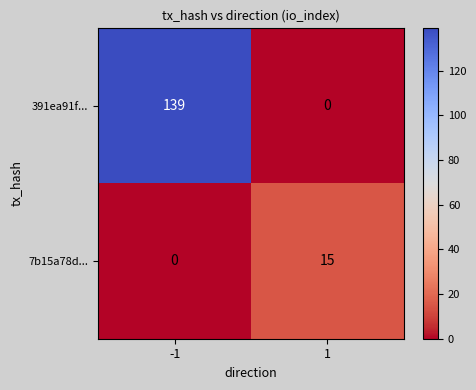

What is the sum of the 7b15a78d... values at -1 and 1?

15